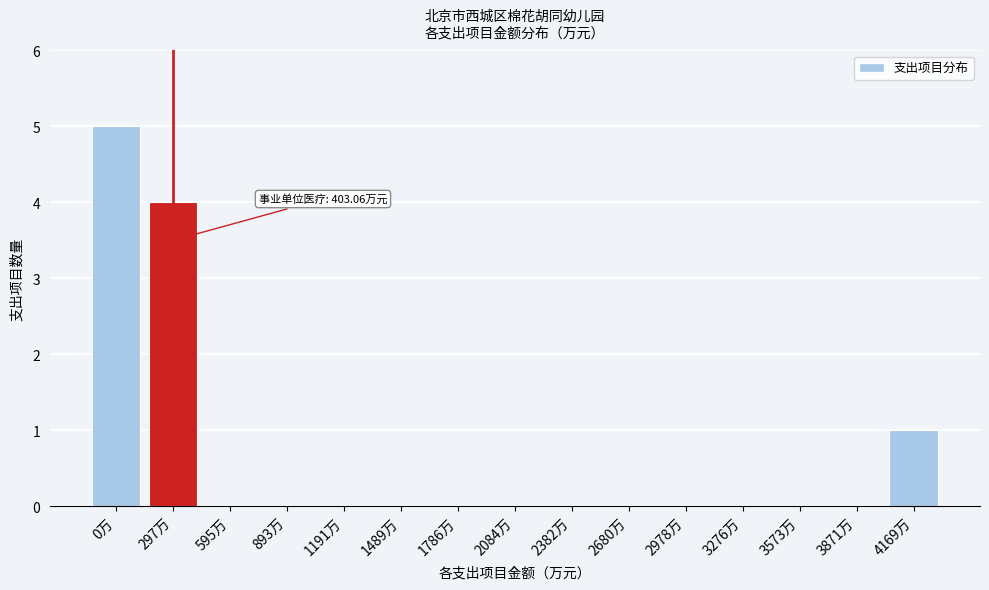

Reading left to right, extract all data points from this chart.

0万=5	297万=4	595万=0	893万=0	1191万=0	1489万=0	1786万=0	2084万=0	2382万=0	2680万=0	2978万=0	3276万=0	3573万=0	3871万=0	4169万=1